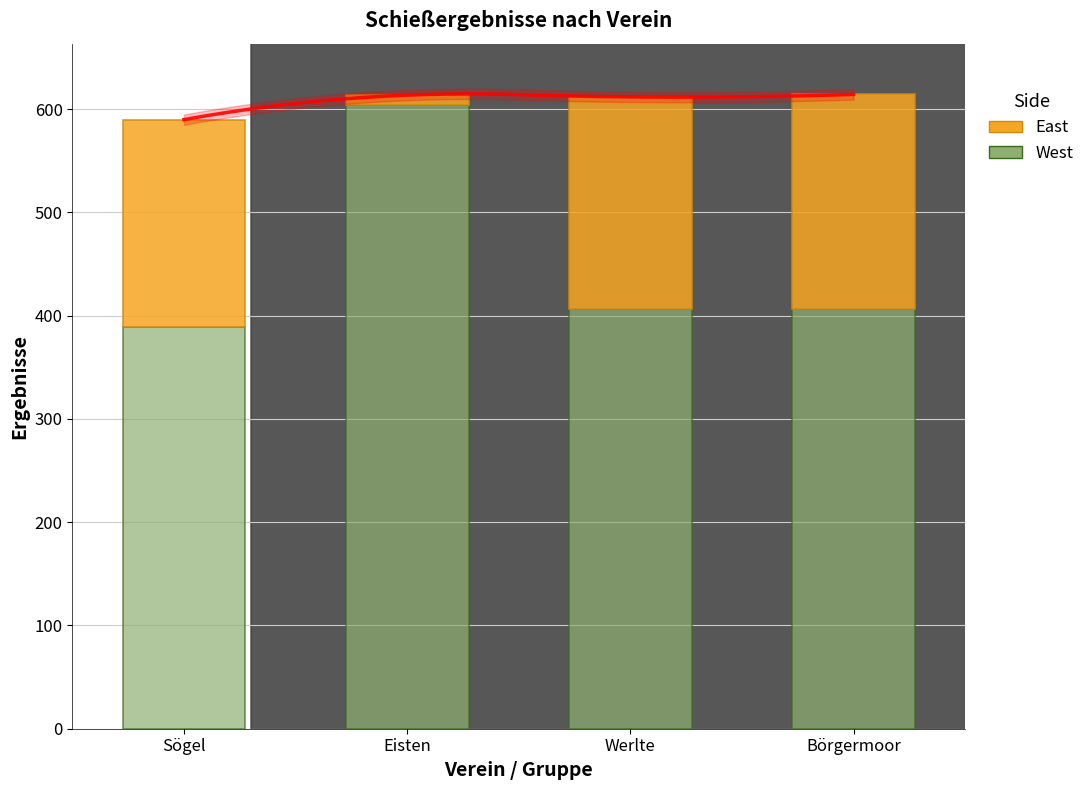

Reading left to right, what are all the values shown in this chart?

West: Sögel=389.3	Eisten=603.9	Werlte=406.7	Börgermoor=406.2
East: Sögel=200.6	Eisten=9.7	Werlte=205.2	Börgermoor=208.1